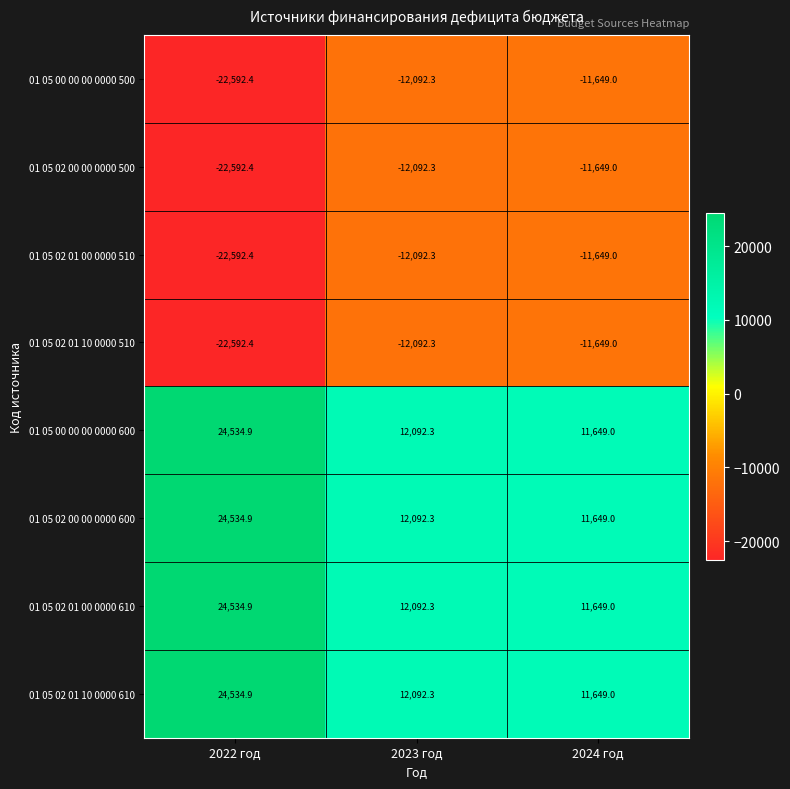

Is it true that 01 05 00 00 00 0000 500 equals -4844.7 at 2023 год?

False